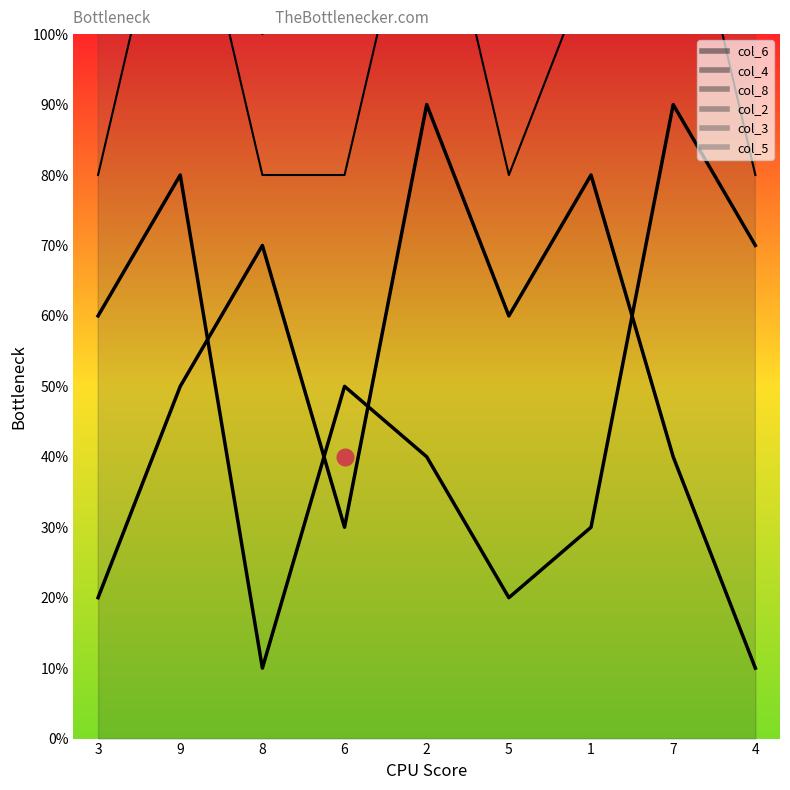

At which category is the sum across all series the highest?

9